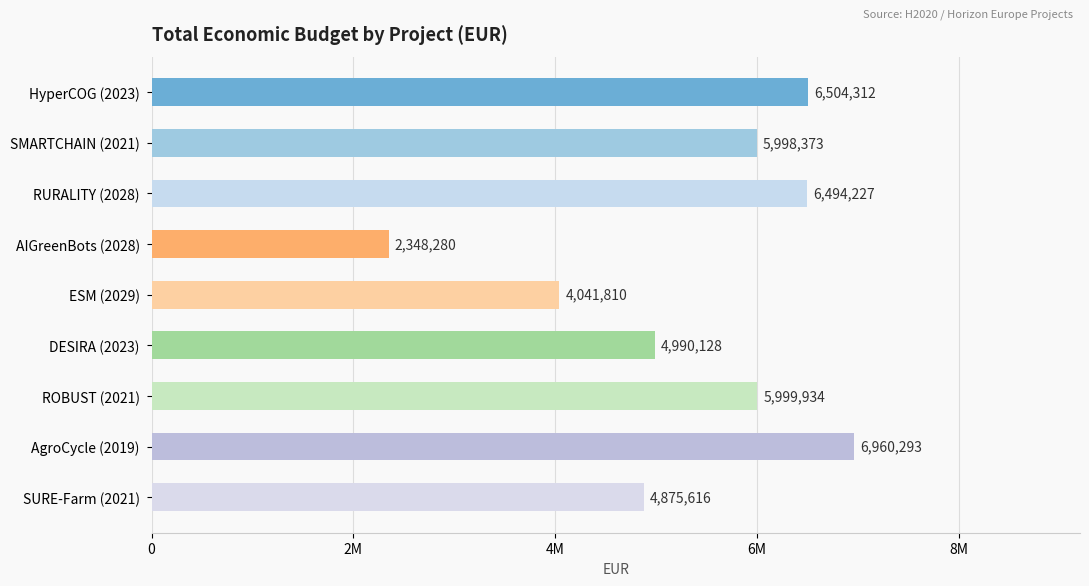

What is the difference between the maximum and minimum values?

4612013